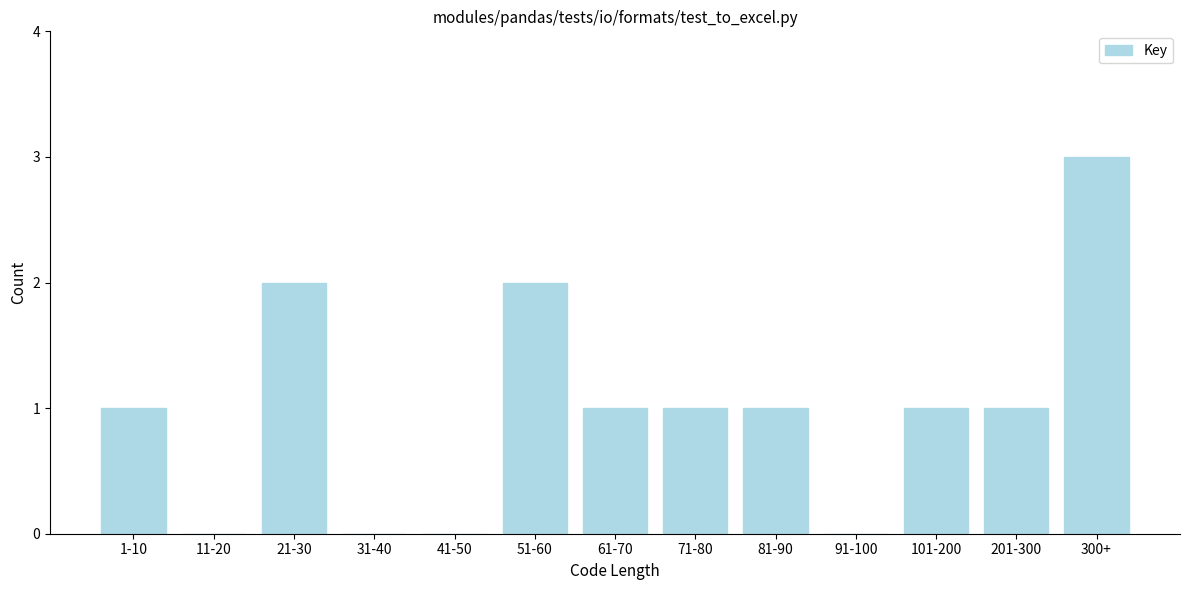

Reading left to right, list all the values displayed in this chart.

1-10=1	11-20=0	21-30=2	31-40=0	41-50=0	51-60=2	61-70=1	71-80=1	81-90=1	91-100=0	101-200=1	201-300=1	300+=3